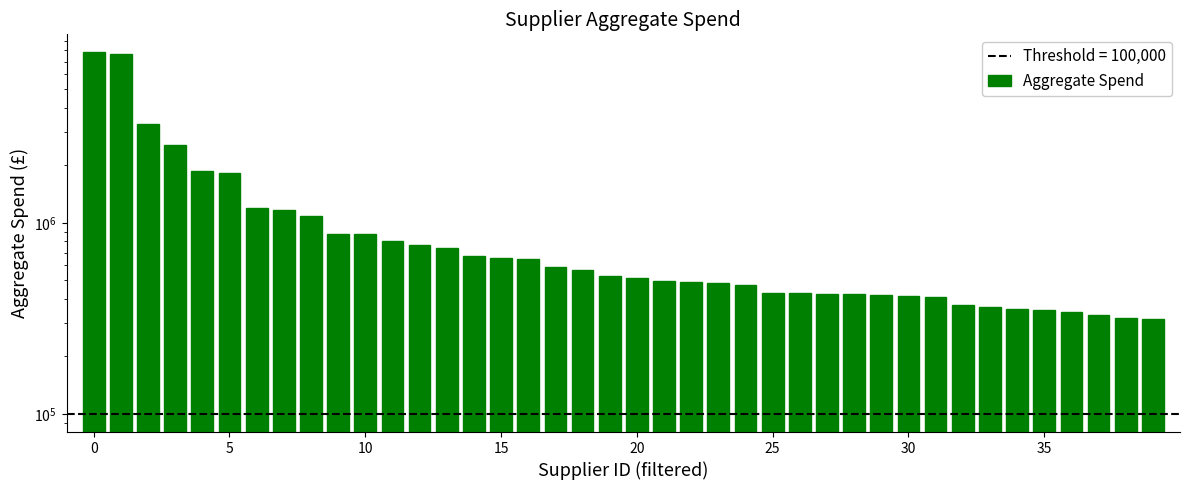

What is the ratio of the value at 21 to the value at 31?

1.2